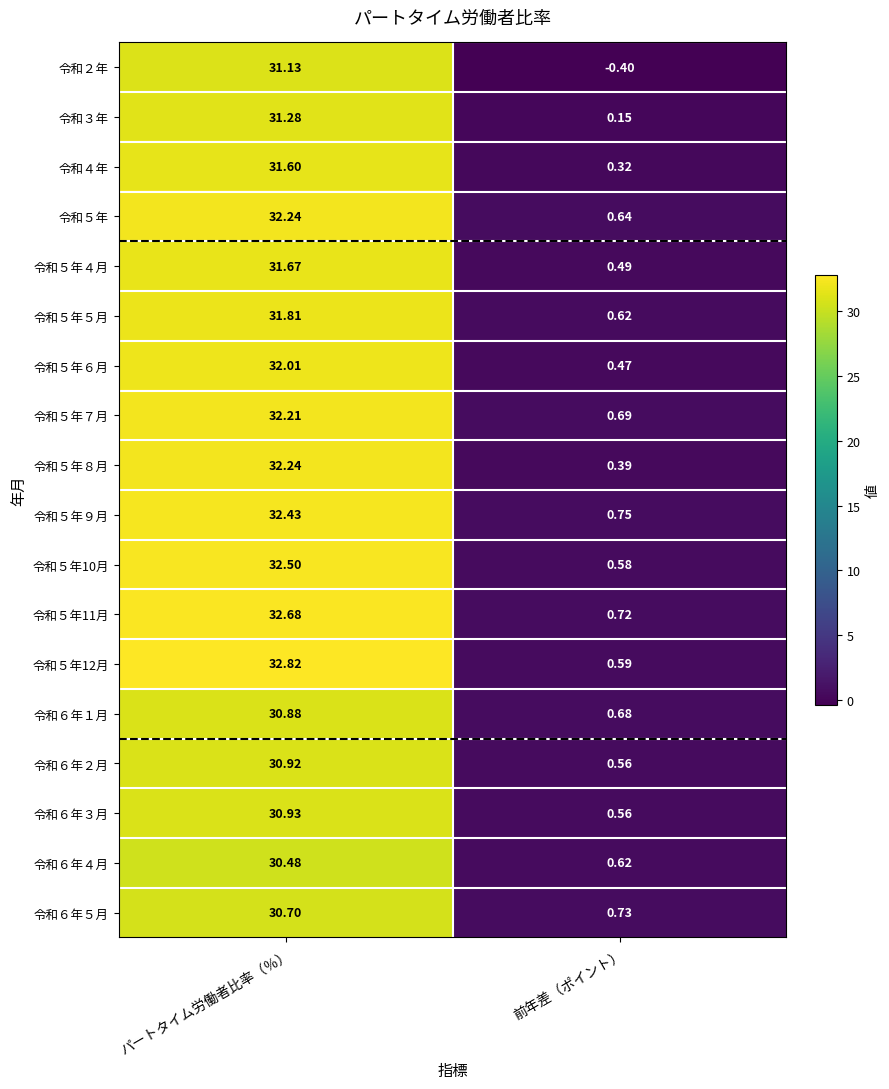

Where is 令和５年４月 nearest to the value 16?

前年差（ポイント）